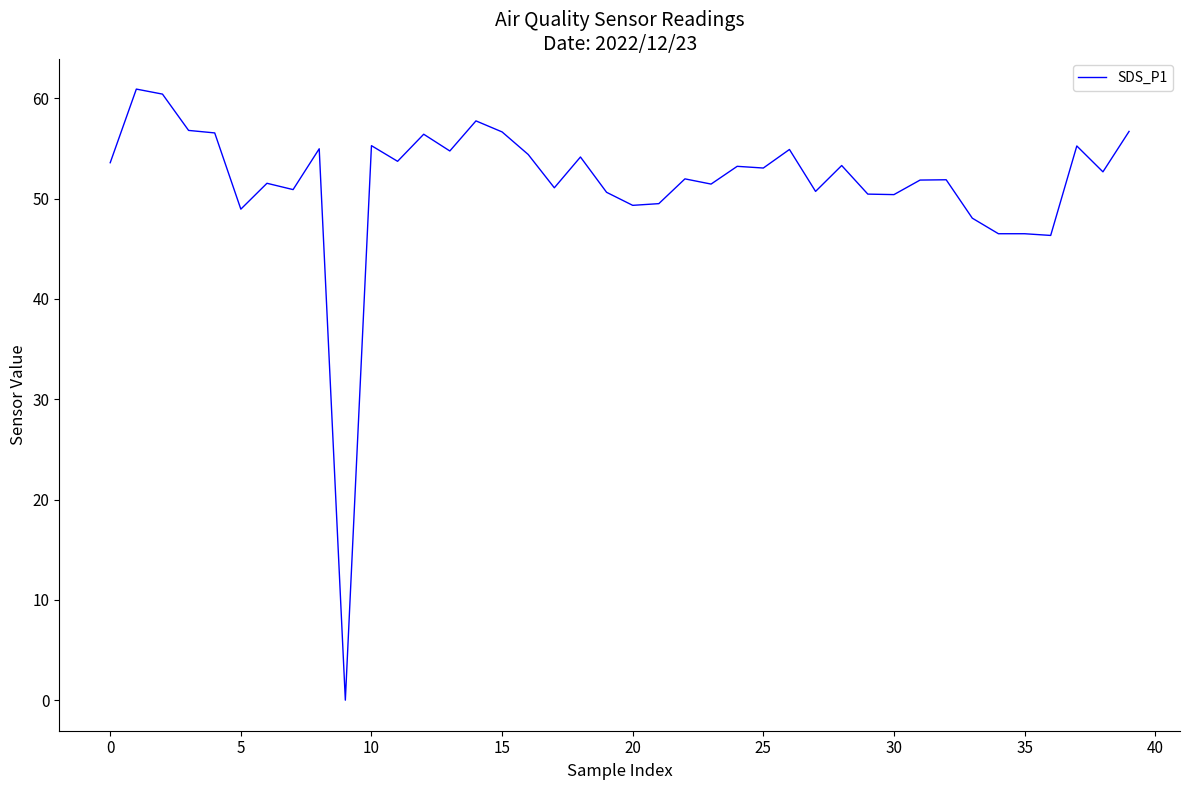

Does the chart display data point markers on the line(s)?

No